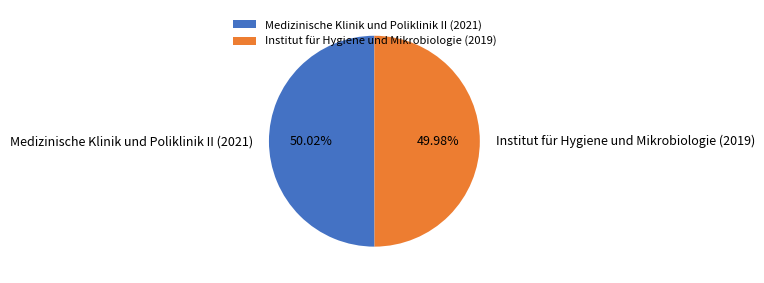

How many segments does this pie chart have?

2